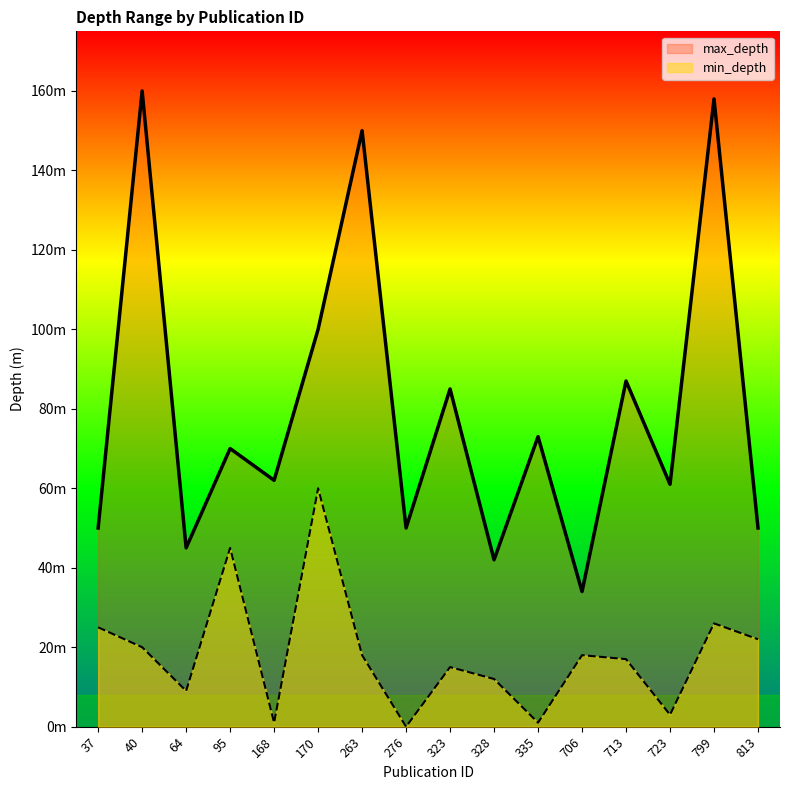

At how many categories does at least one series exceed 88?

4